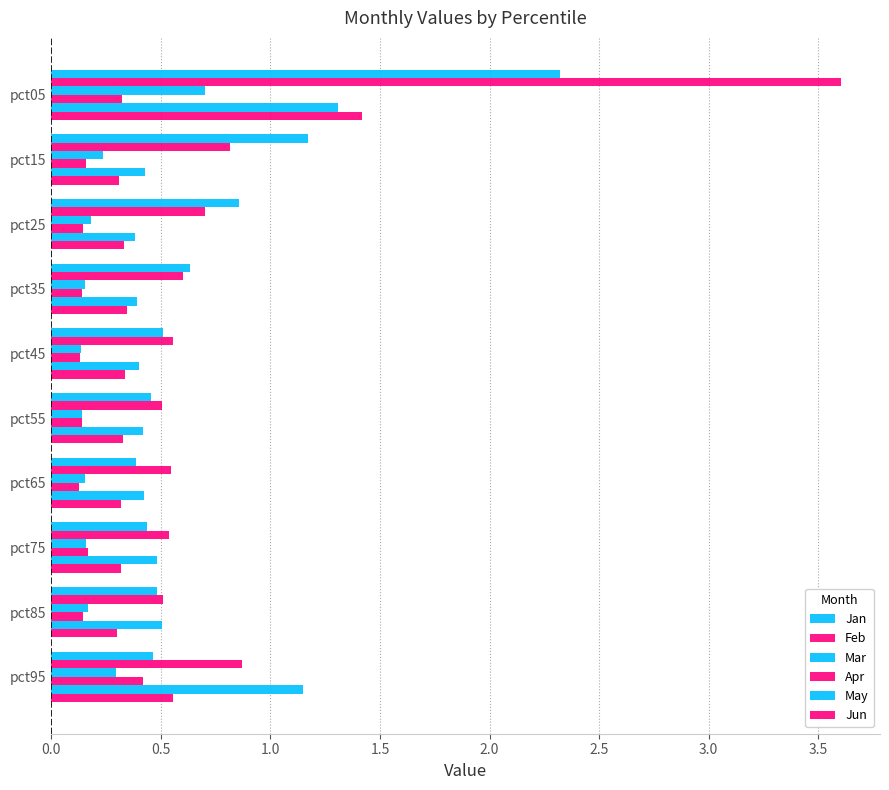

How many categories are shown in the chart?

10